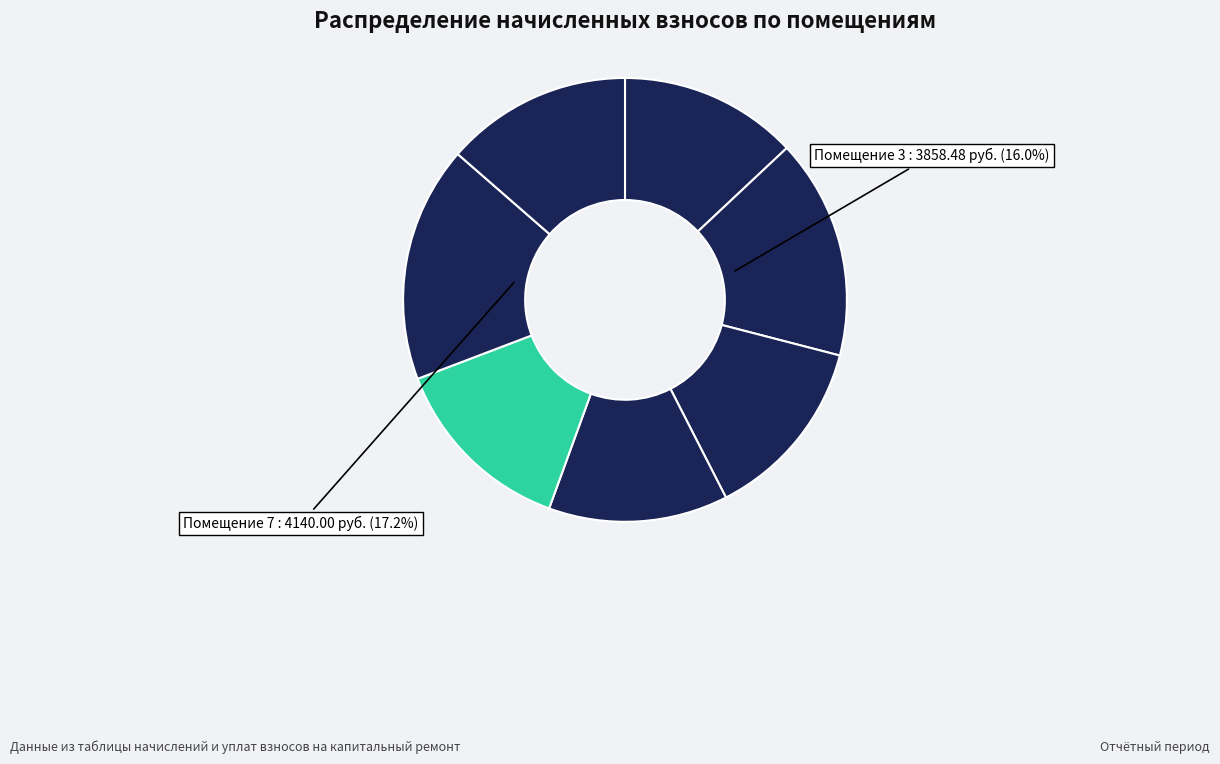

Which slice is the smallest?

2